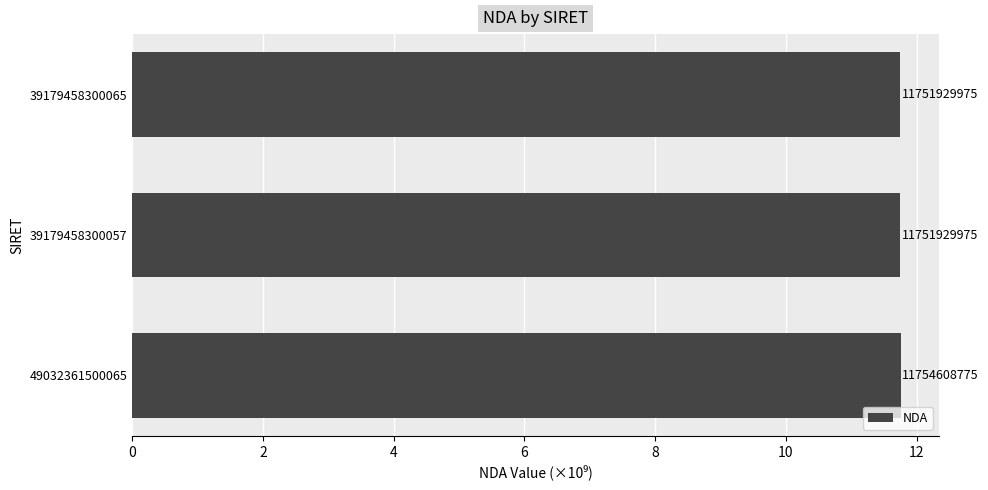

How many bars are there in total?

3